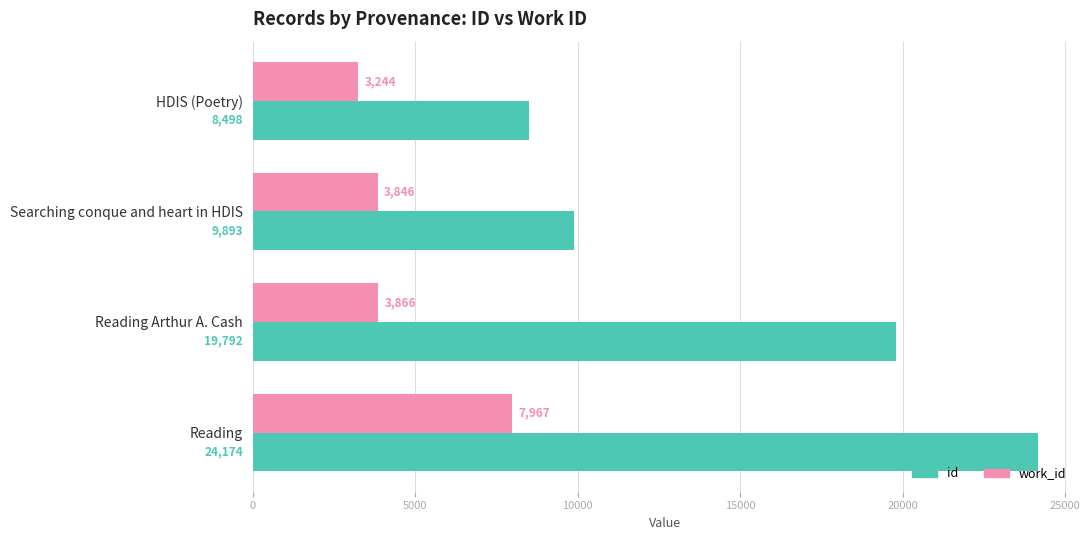

At which label is id closest to 16336?

Reading Arthur A. Cash